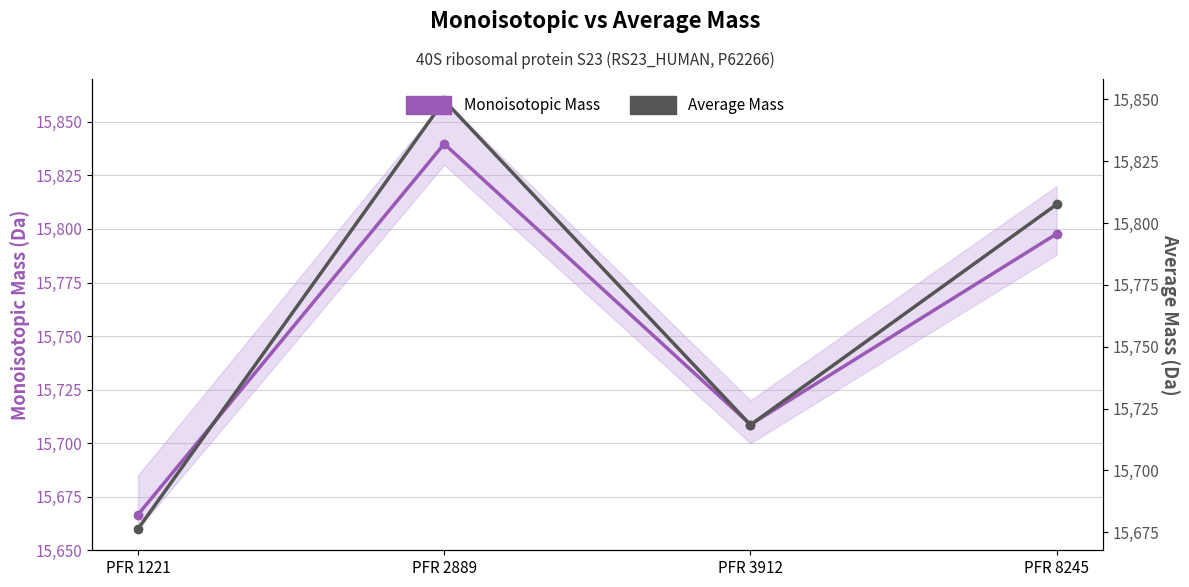

Is this an area chart (filled region under the line)?

No